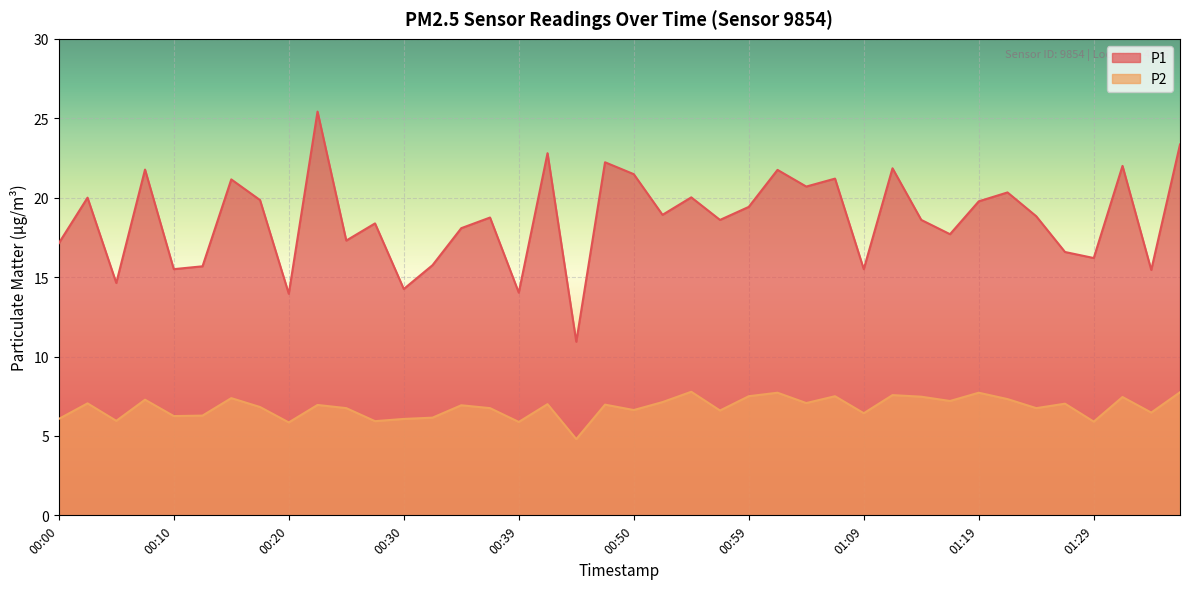

Is it true that P1 equals 18.6 at 01:14?

True